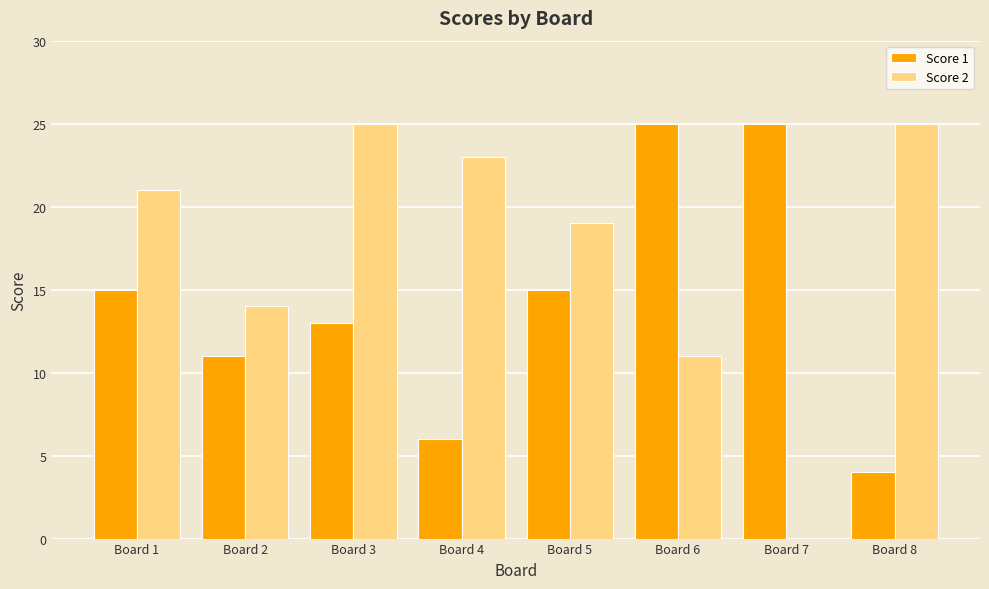

What is the highest value of the Score 1 series?

25